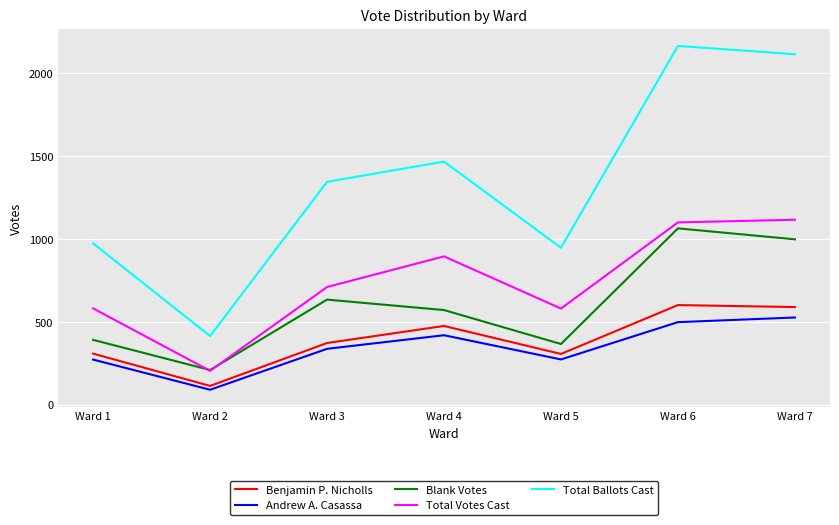

Which series has the largest range (max minus min)?

Total Ballots Cast